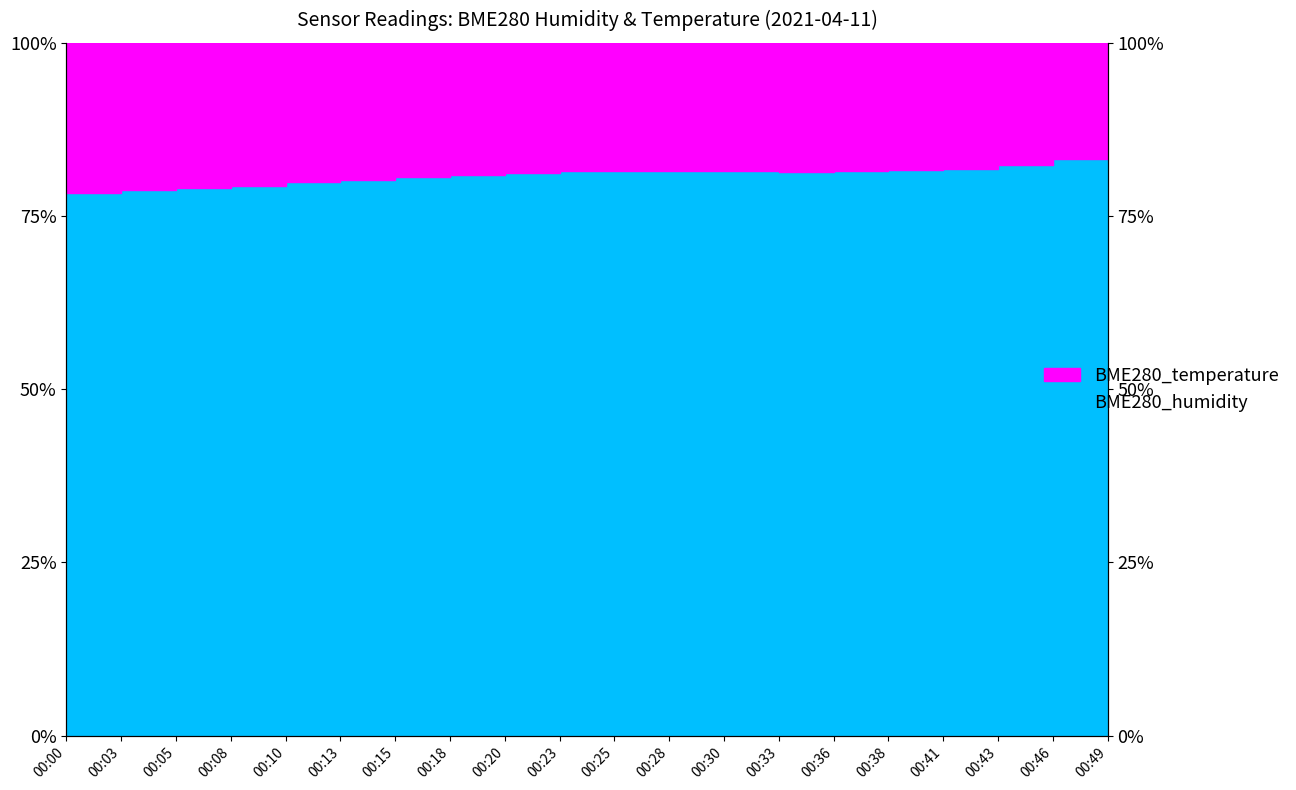

Is it true that the value at 00:41 is 81.8?

True